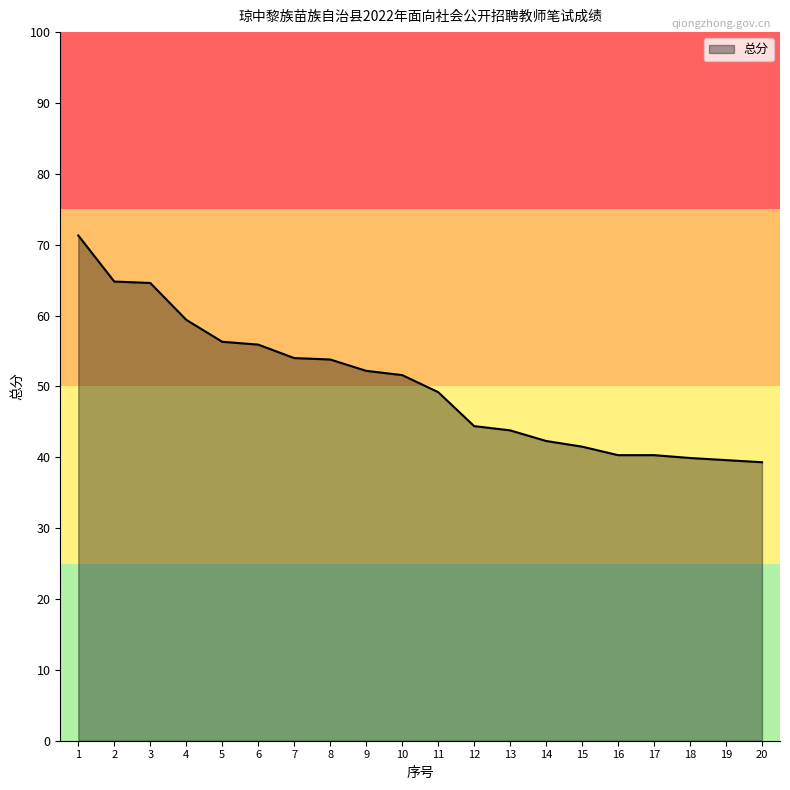

What is the difference between the maximum and minimum values?

32.0